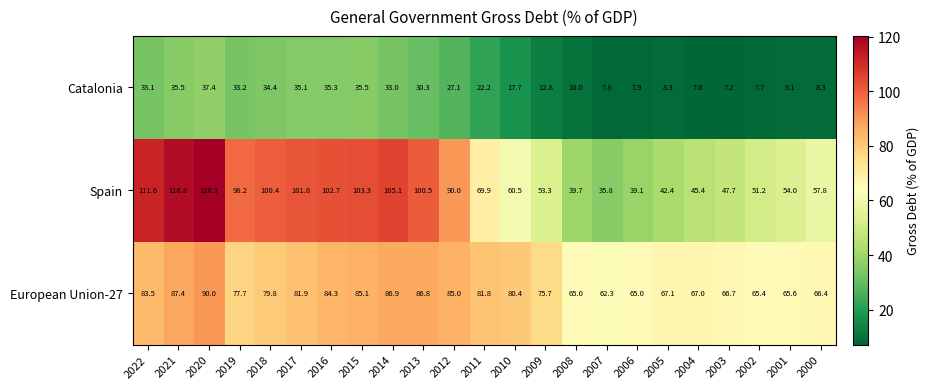

The Spain series shows 47.7 at 2003. True or false?

True